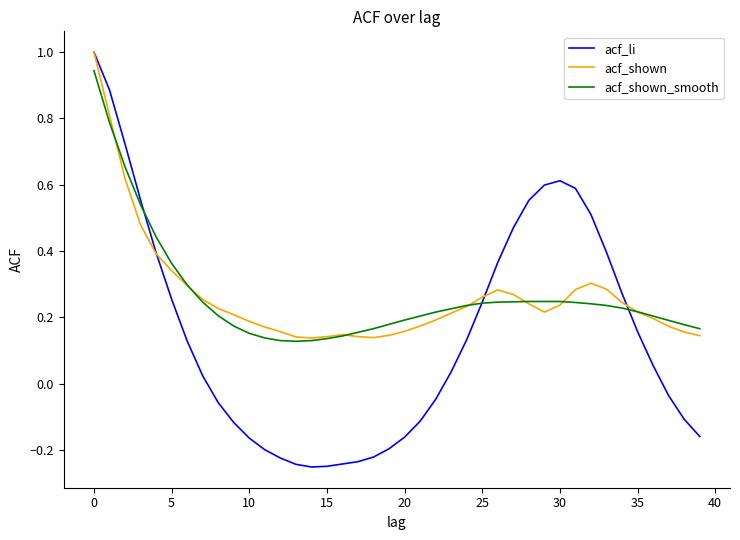

What is the highest value of the acf_shown series?

1.0